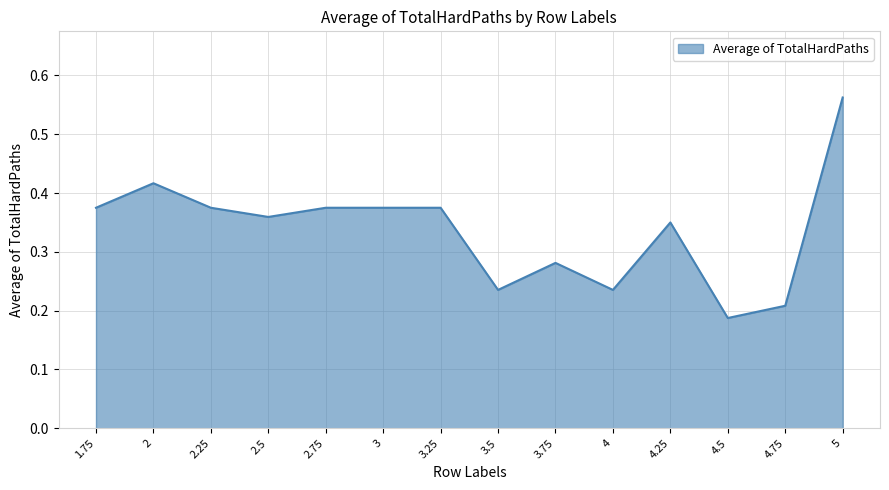

Does the chart display data point markers on the line(s)?

No